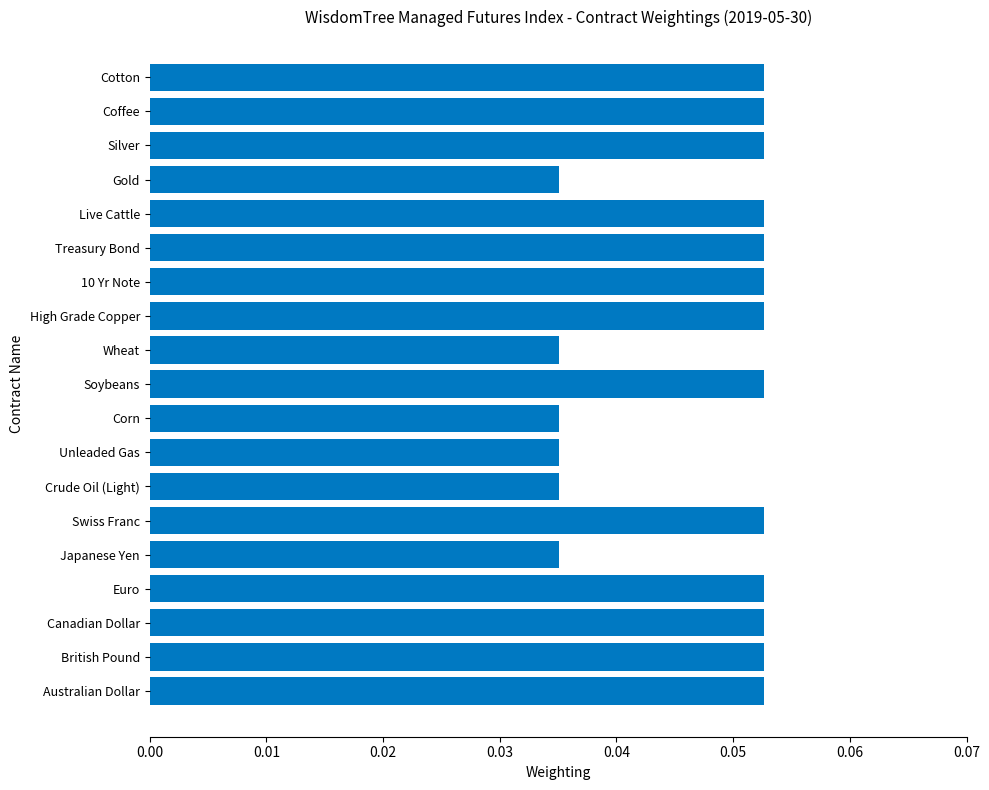

What is the sum of all values?

0.9